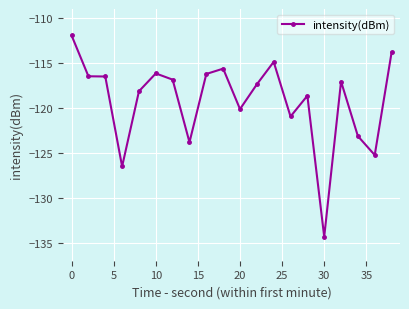

What is the value of the 4th point from the left?

-126.5